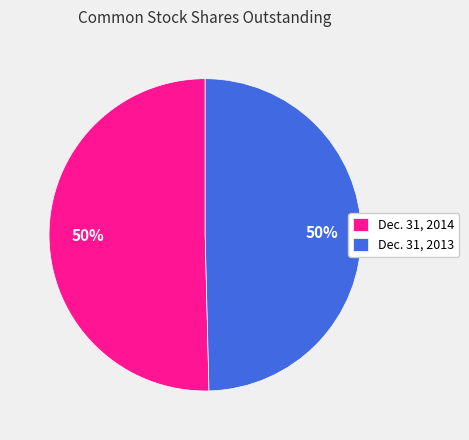

To the nearest percent, what is the average slice percentage?

50%